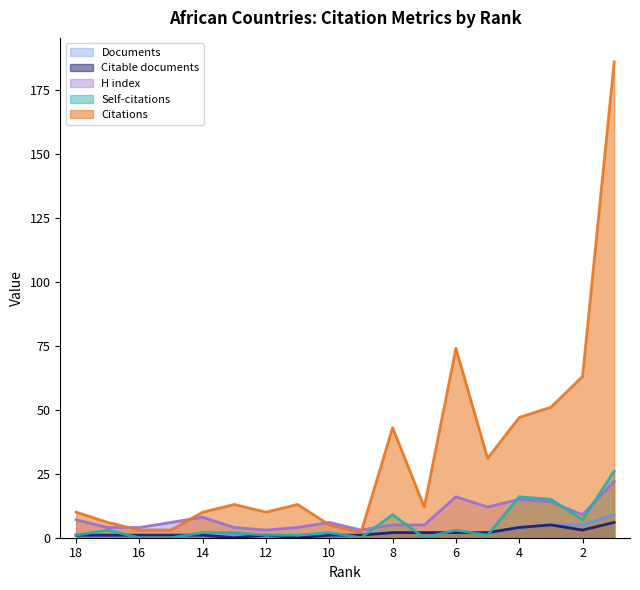

How many Documents values are between 1 and 2?

14